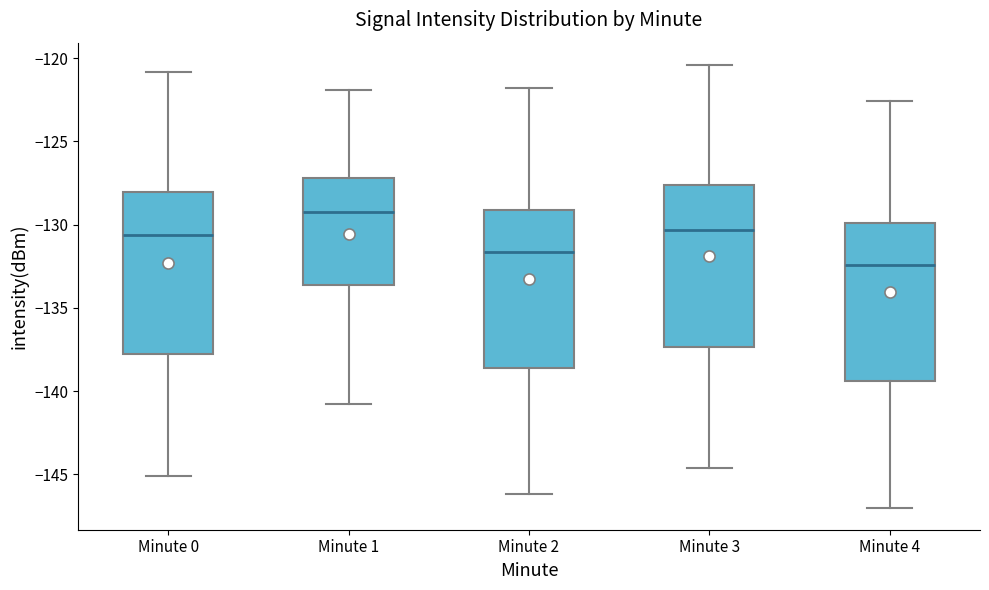

Which box has the lowest median line?

Minute 4